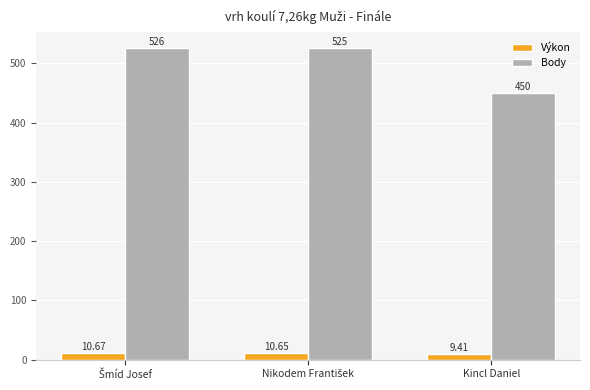

Which series has the largest range (max minus min)?

Body